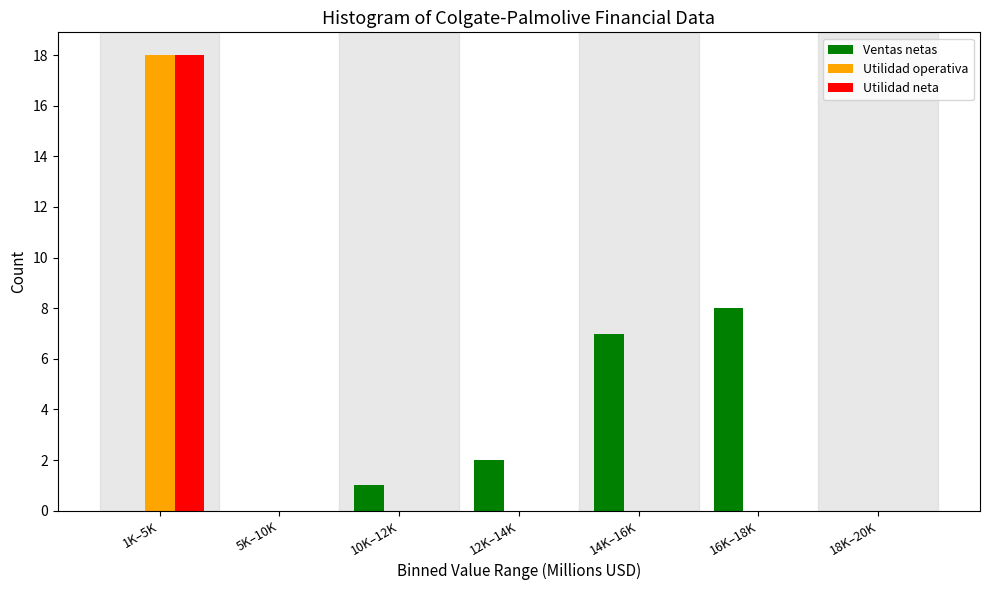

Reading left to right, what are all the values shown in this chart?

Ventas netas: 1K–5K=0	5K–10K=0	10K–12K=1	12K–14K=2	14K–16K=7	16K–18K=8	18K–20K=0
Utilidad operativa: 1K–5K=18	5K–10K=0	10K–12K=0	12K–14K=0	14K–16K=0	16K–18K=0	18K–20K=0
Utilidad neta: 1K–5K=18	5K–10K=0	10K–12K=0	12K–14K=0	14K–16K=0	16K–18K=0	18K–20K=0